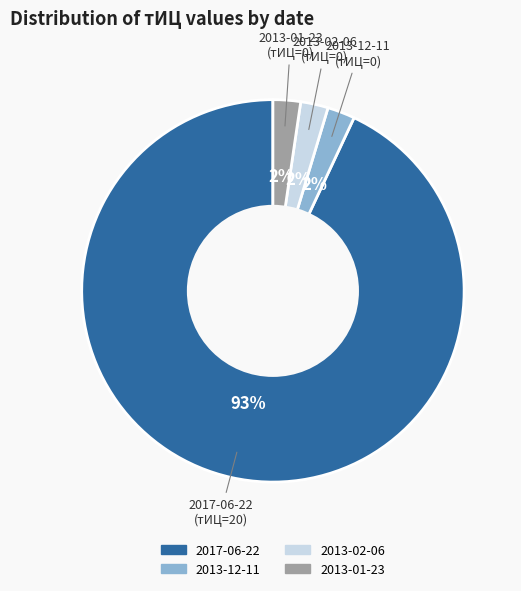

Does 2013-12-11 represent more than half of the total?

No